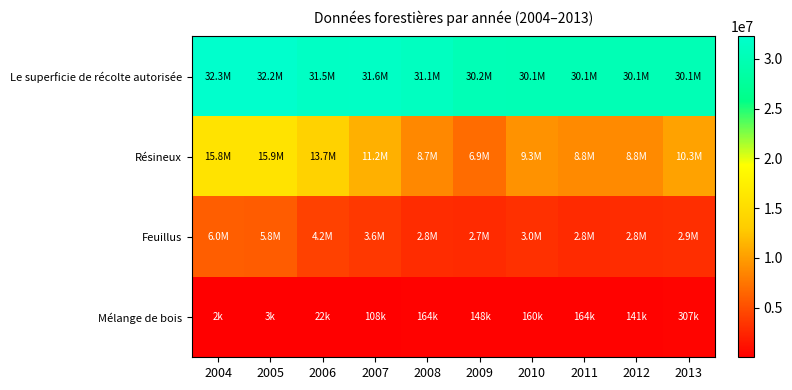

What is the spread (max minus min) of values at 2006?

31452347